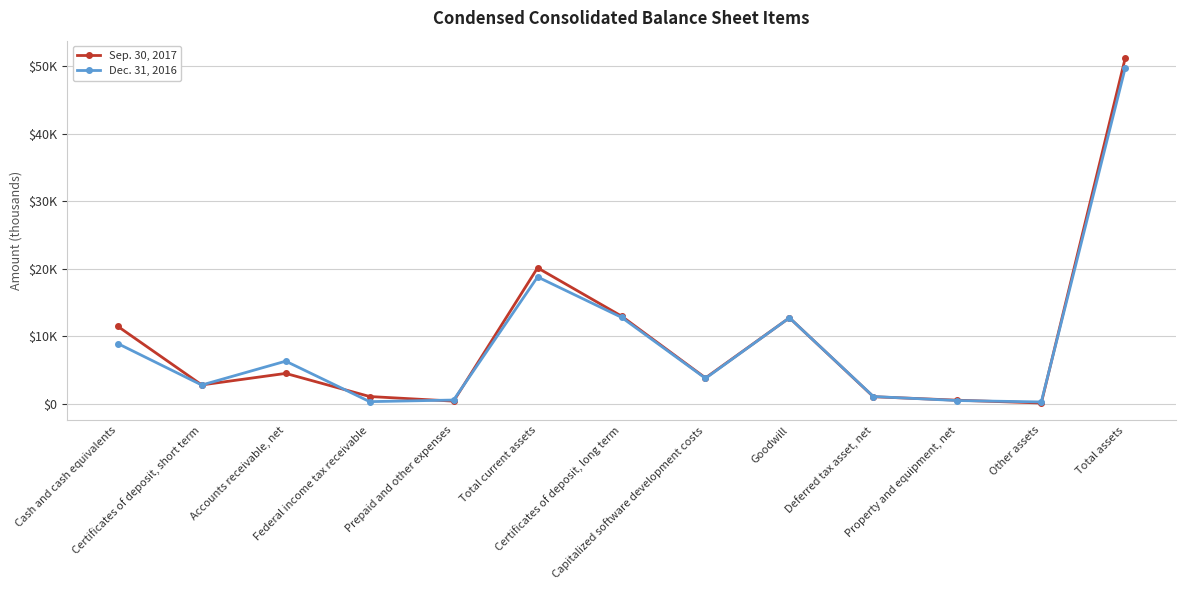

The Sep. 30, 2017 series shows 14148 at Total assets. True or false?

False